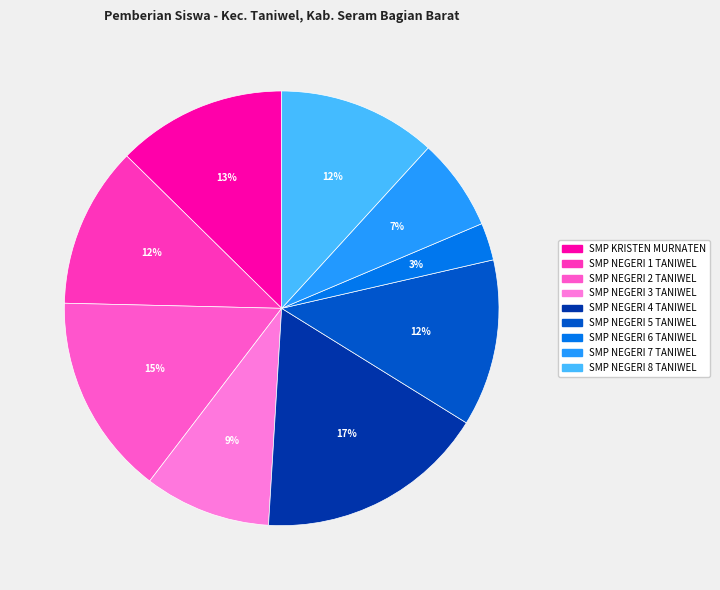

To the nearest percent, what is the average slice percentage?

11%